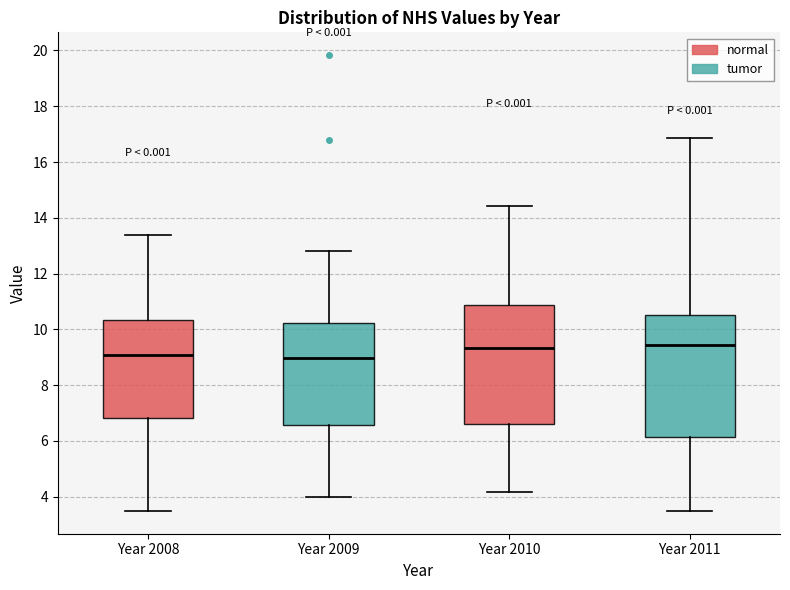

Reading left to right, read every box against the y-axis: the position of its median line, the range the box covers, and the ends of its whiskers. The values are not printed on the chart, so give them approximately, as read against the axis.

Year 2008: median 9.0, box 6.8 to 10.4, whiskers 3.4 to 13.4
Year 2009: median 9.0, box 6.6 to 10.2, whiskers 4.0 to 12.8
Year 2010: median 9.4, box 6.6 to 10.8, whiskers 4.2 to 14.4
Year 2011: median 9.4, box 6.2 to 10.6, whiskers 3.4 to 16.8